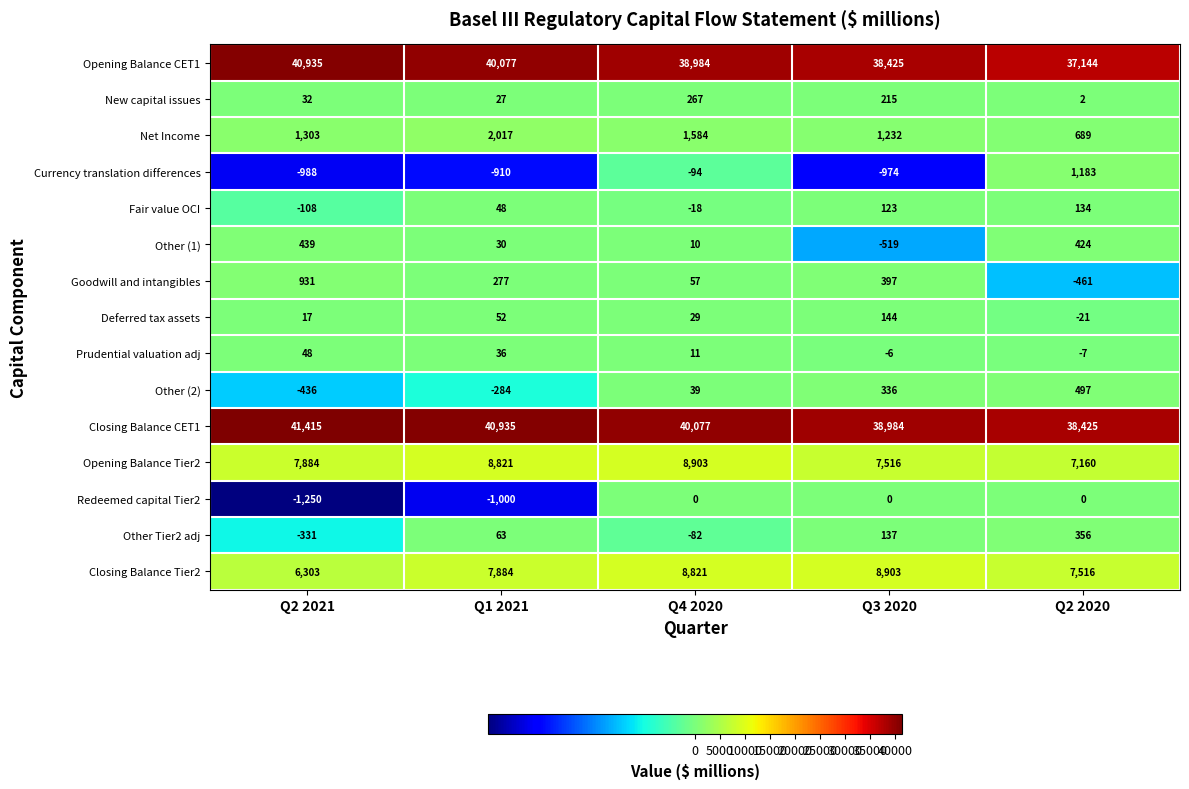

At which label does Currency translation differences first exceed -910?

Q4 2020